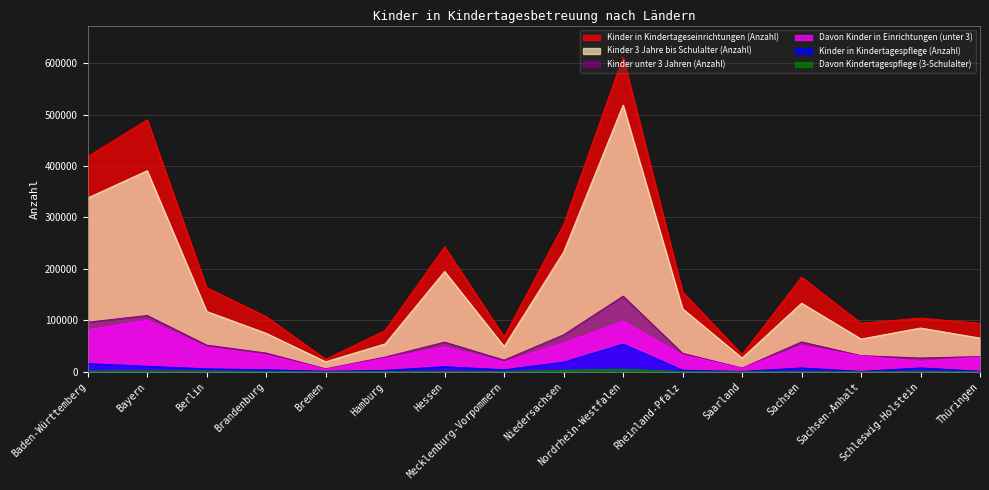

What is the difference between the maximum and second lowest values in the Kinder unter 3 Jahren (Anzahl) series?

139756